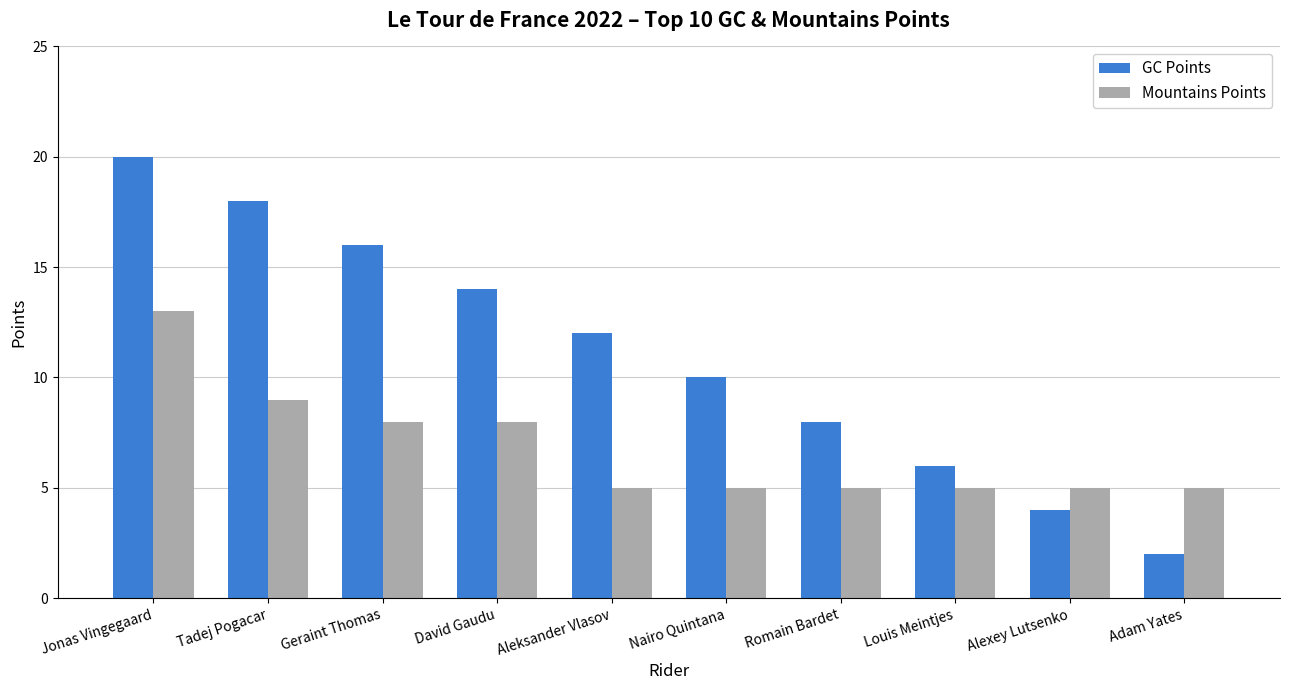

How many values in the GC Points series are below 12?

5